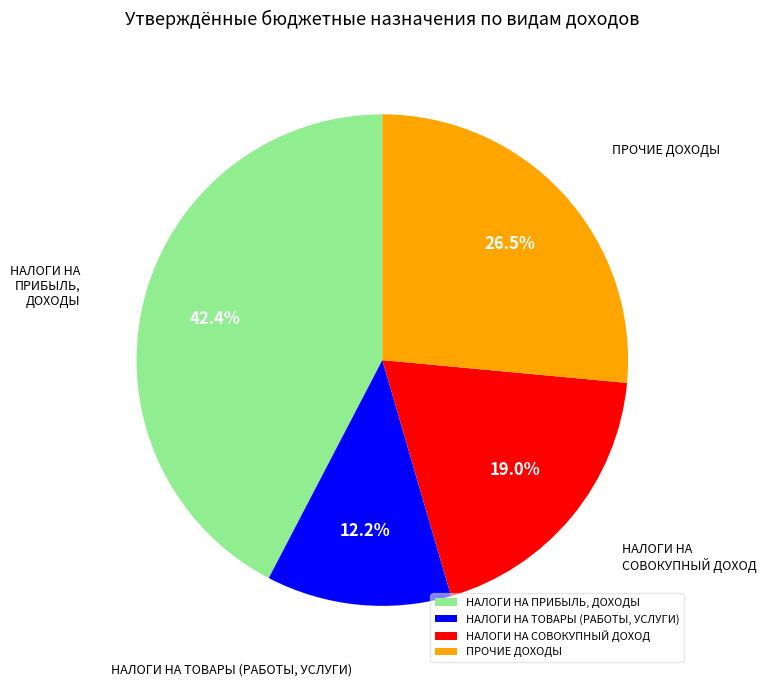

To the nearest percent, what is the difference between the НАЛОГИ НА ТОВАРЫ (РАБОТЫ, УСЛУГИ) and НАЛОГИ НА ПРИБЫЛЬ, ДОХОДЫ slice percentages?

30%